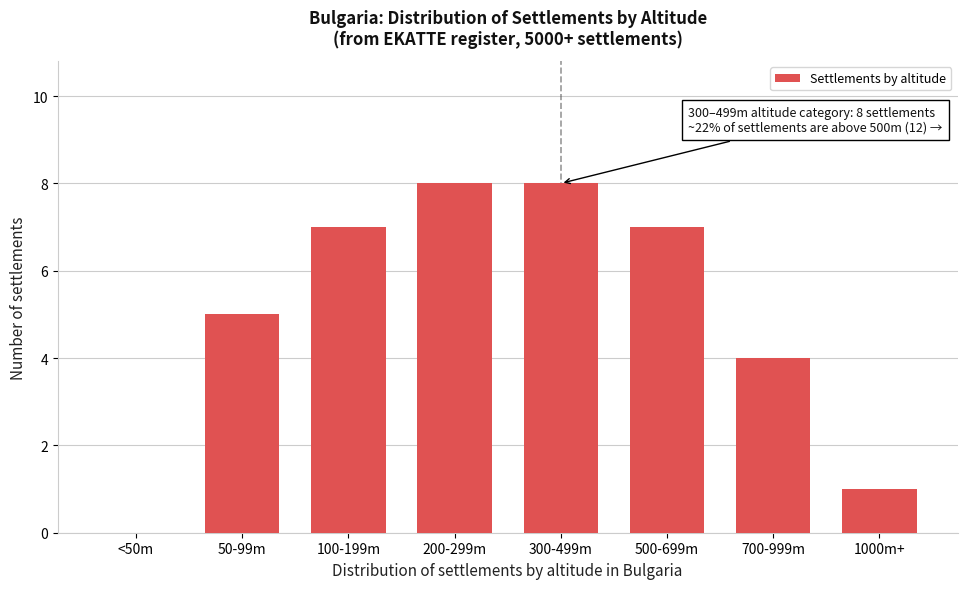

Reading left to right, list all the values displayed in this chart.

<50m=0	50-99m=5	100-199m=7	200-299m=8	300-499m=8	500-699m=7	700-999m=4	1000m+=1